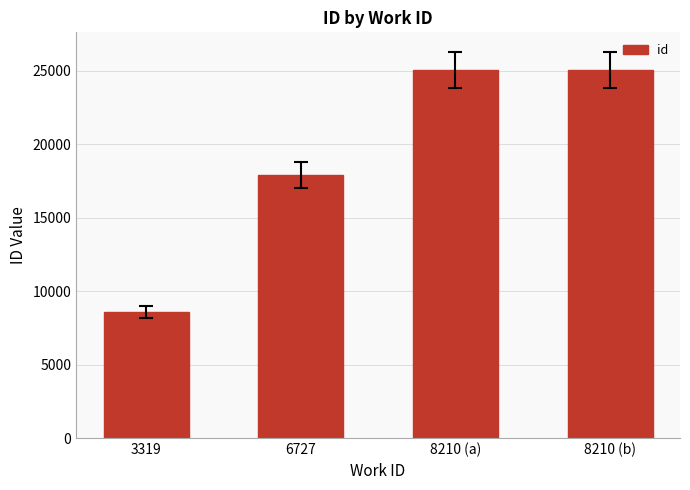

What is the difference between the values at 3319 and 8210 (a)?

16466